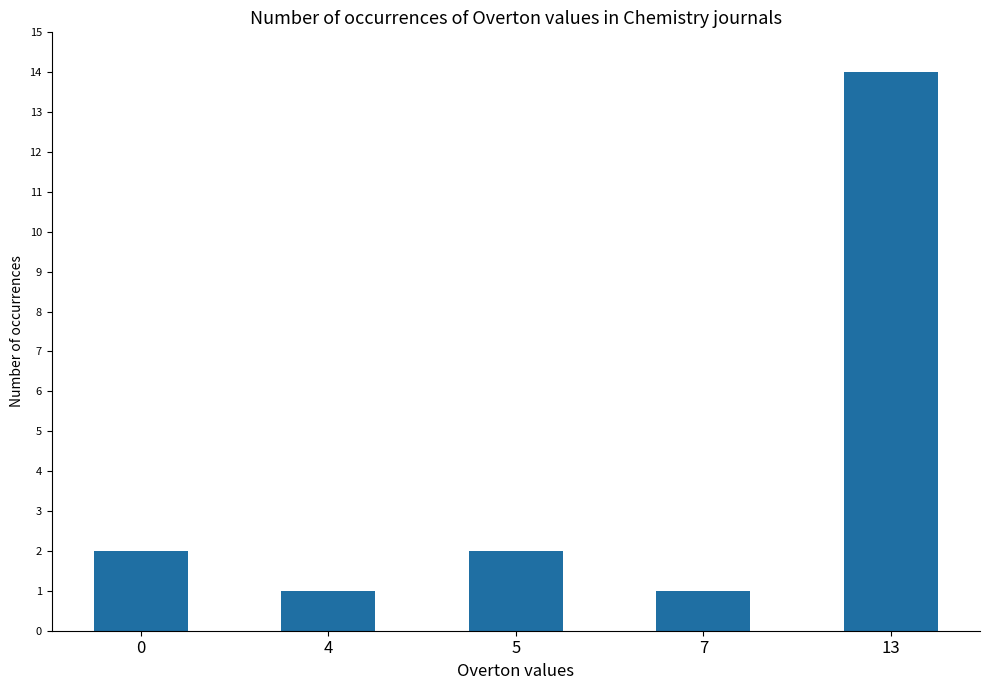

How many data points are less than 2?

2